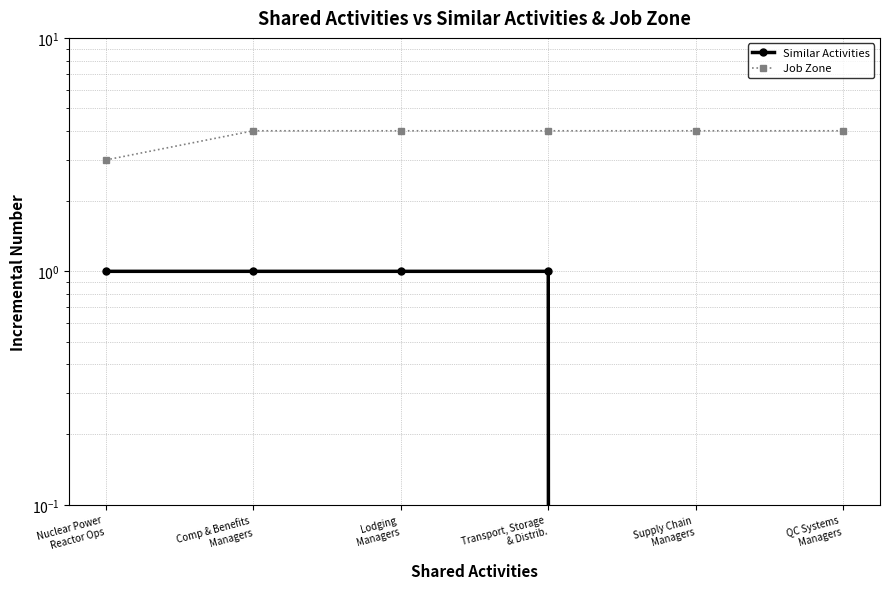

What is the maximum value shown in the chart?

4